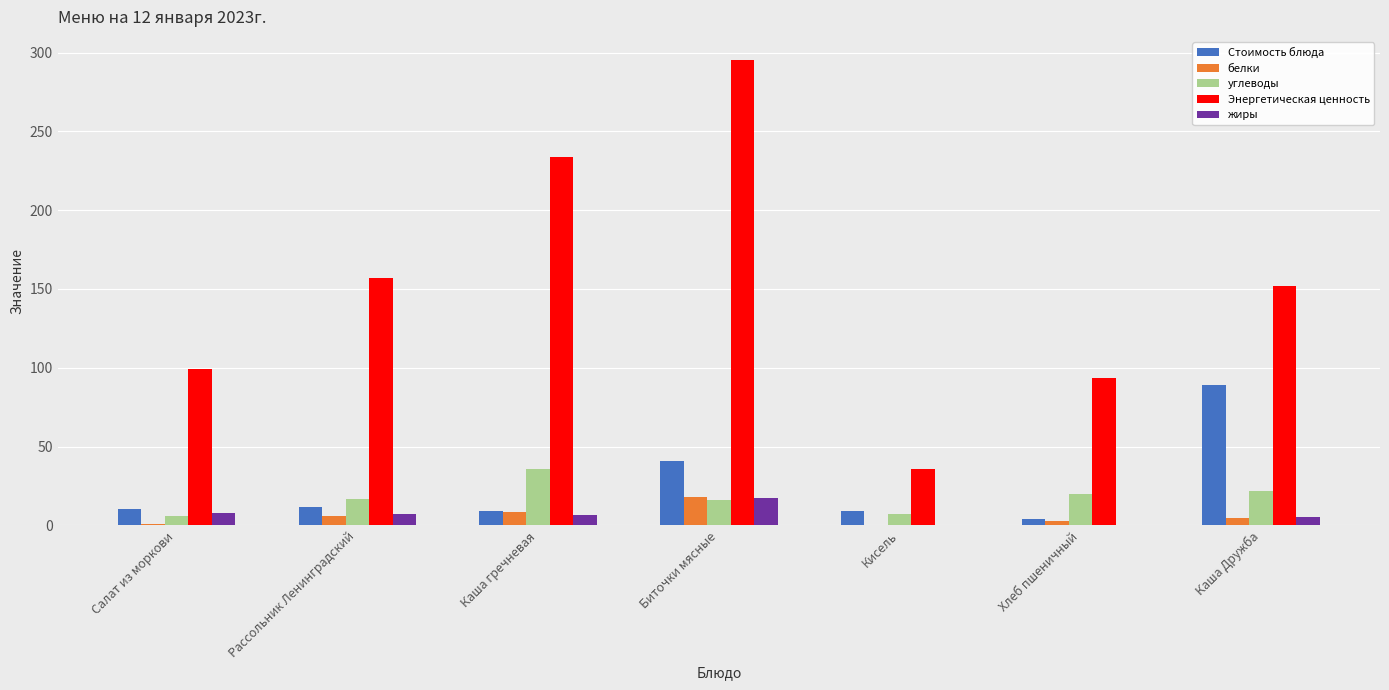

Is it true that углеводы equals 17.0 at Рассольник Ленинградский?

True